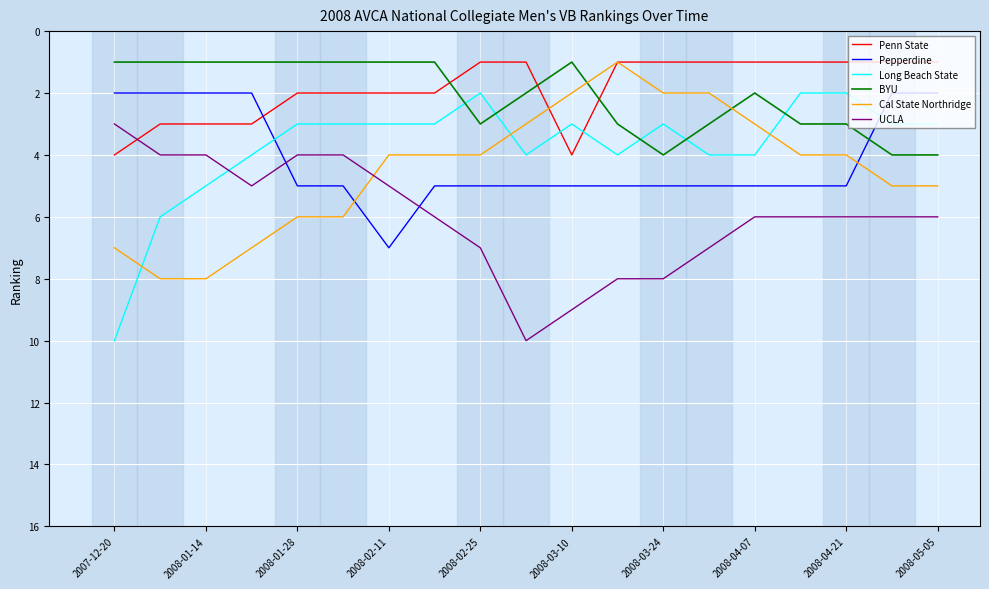

What is the maximum value for Penn State?

4